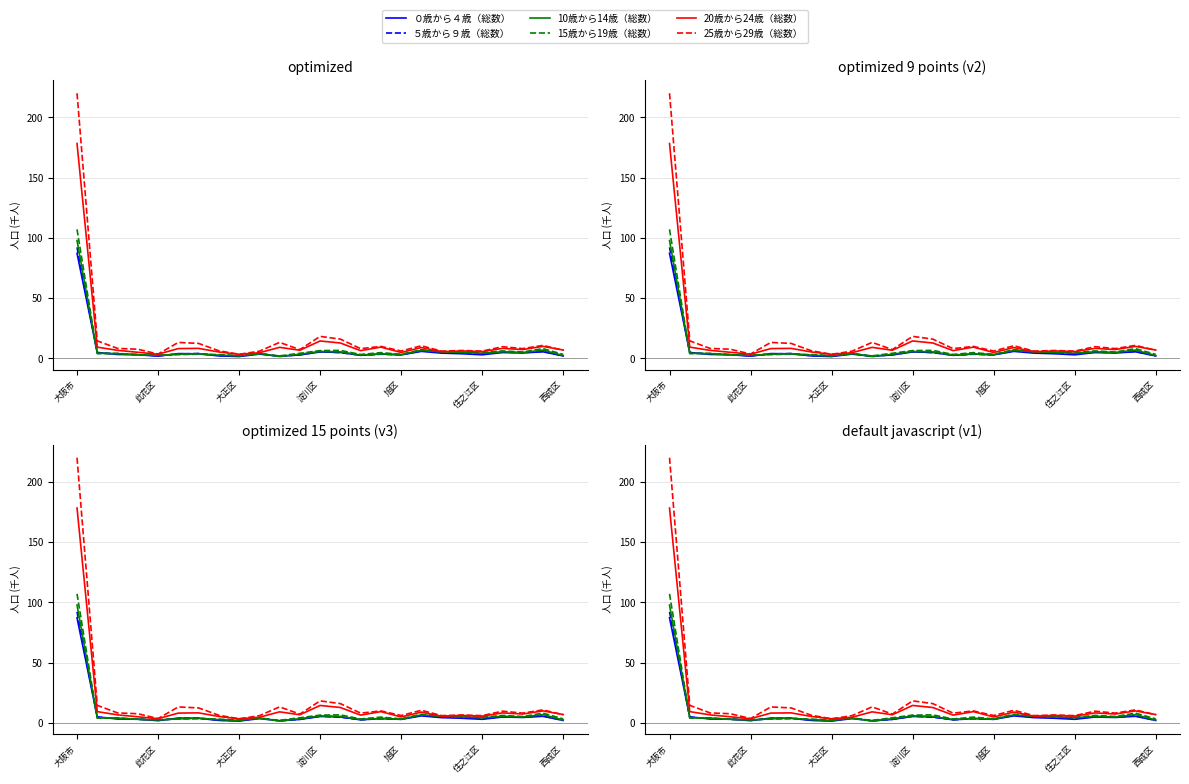

Where do 25歳から29歳（総数） and 20歳から24歳（総数） first cross each other?

23 and 24